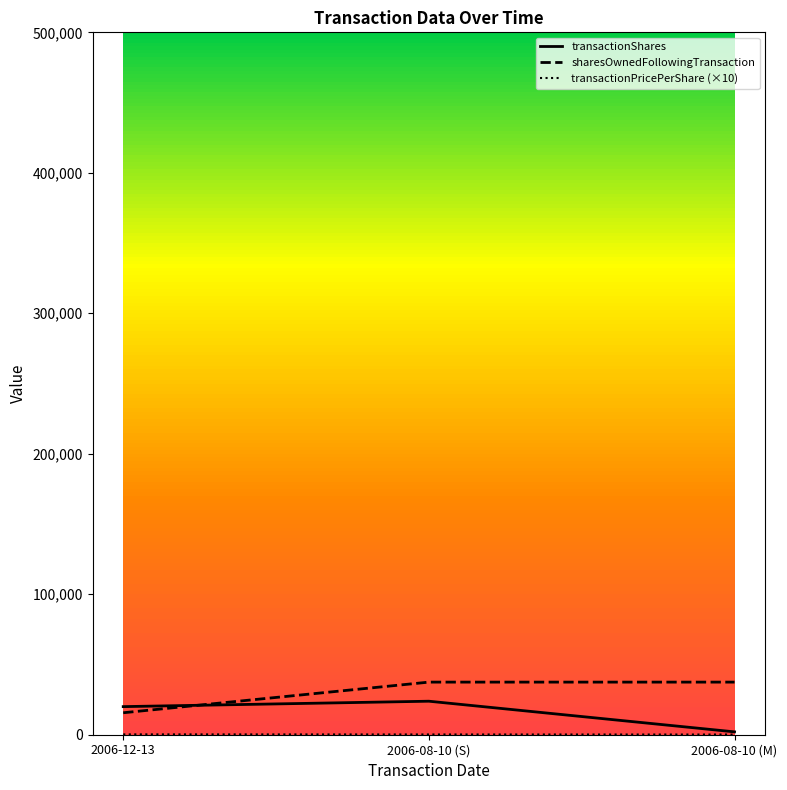

How many lines are shown in the chart?

3